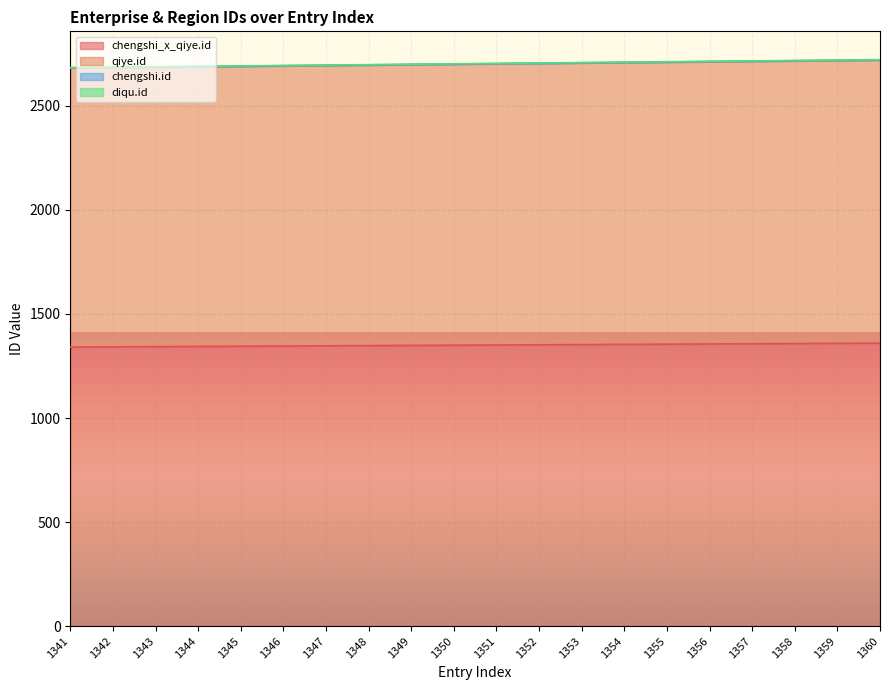

True or false: chengshi_x_qiye.id and qiye.id cross at least once.

False